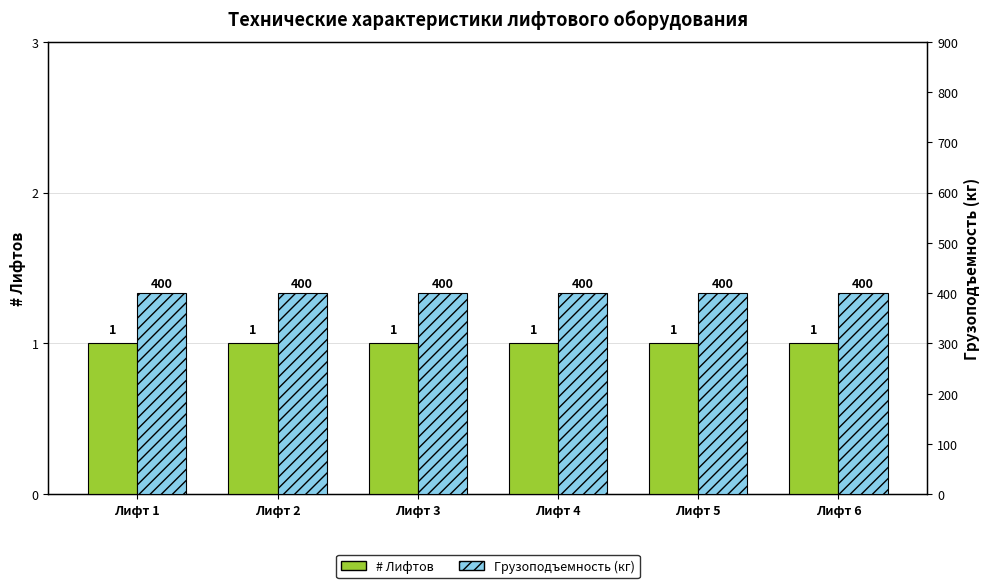

True or false: Грузоподъемность (кг) has a value of 270 at Лифт 4.

False